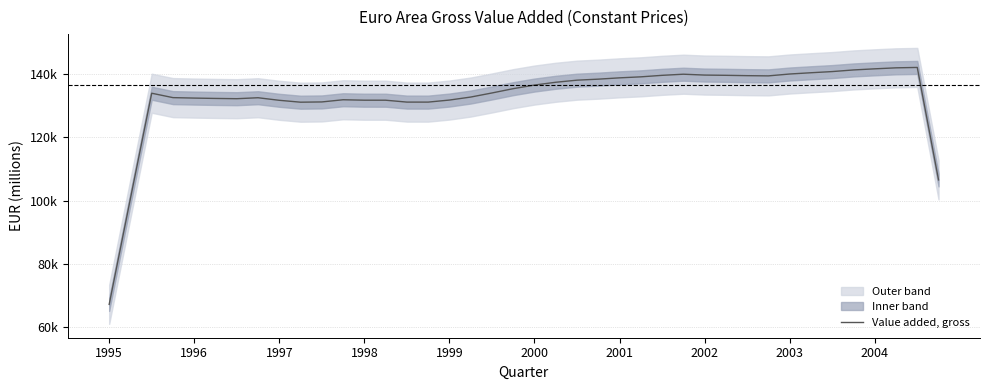

How many lines are shown in the chart?

1